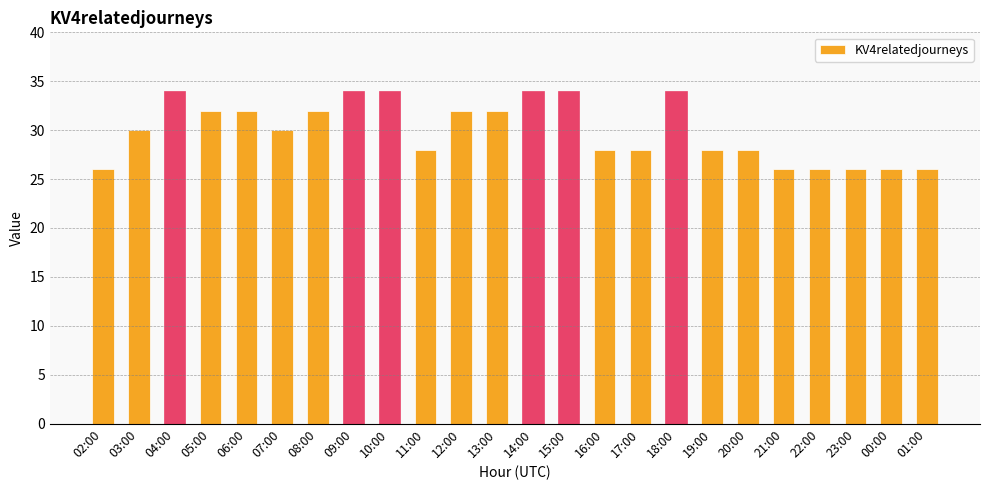

What is the difference between the maximum and minimum values?

8